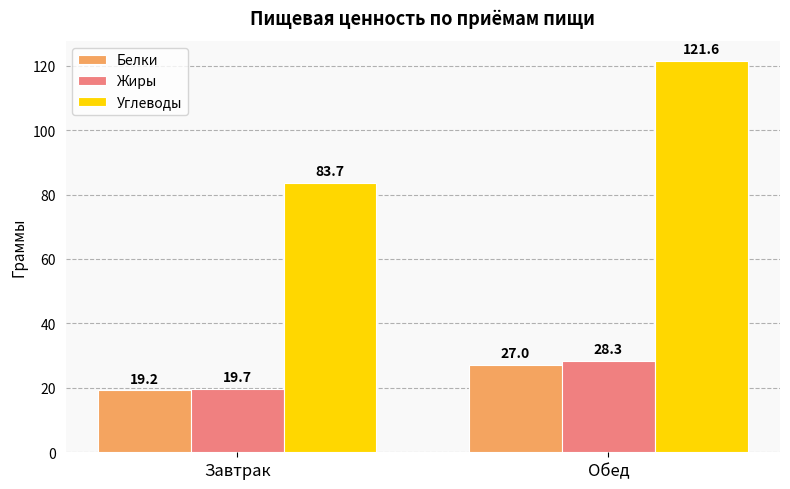

How many bars are there in each group?

3